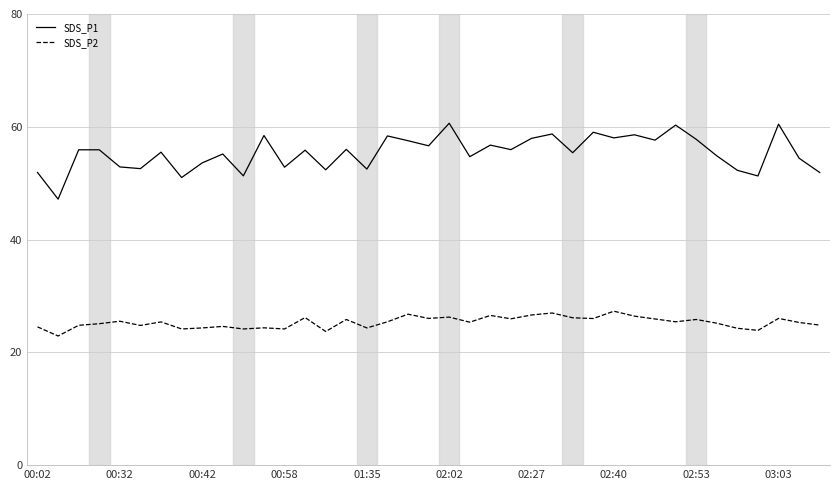

List the series in order of their overall mean, lowest first.

SDS_P2, SDS_P1